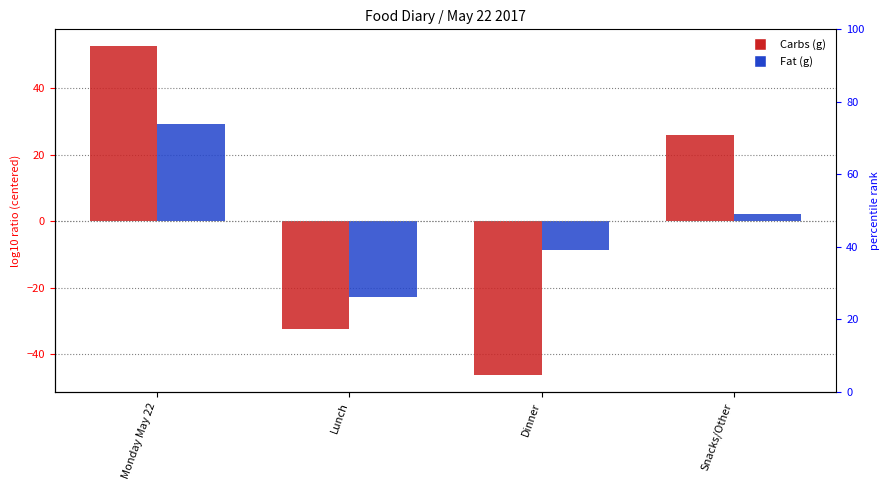

How many bars are there in each group?

2